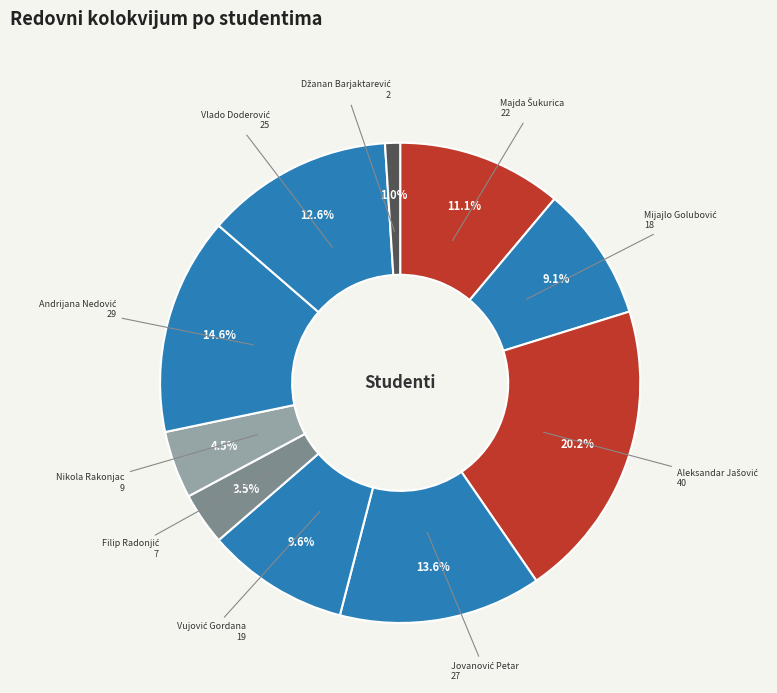

Does any single category account for the majority?

No